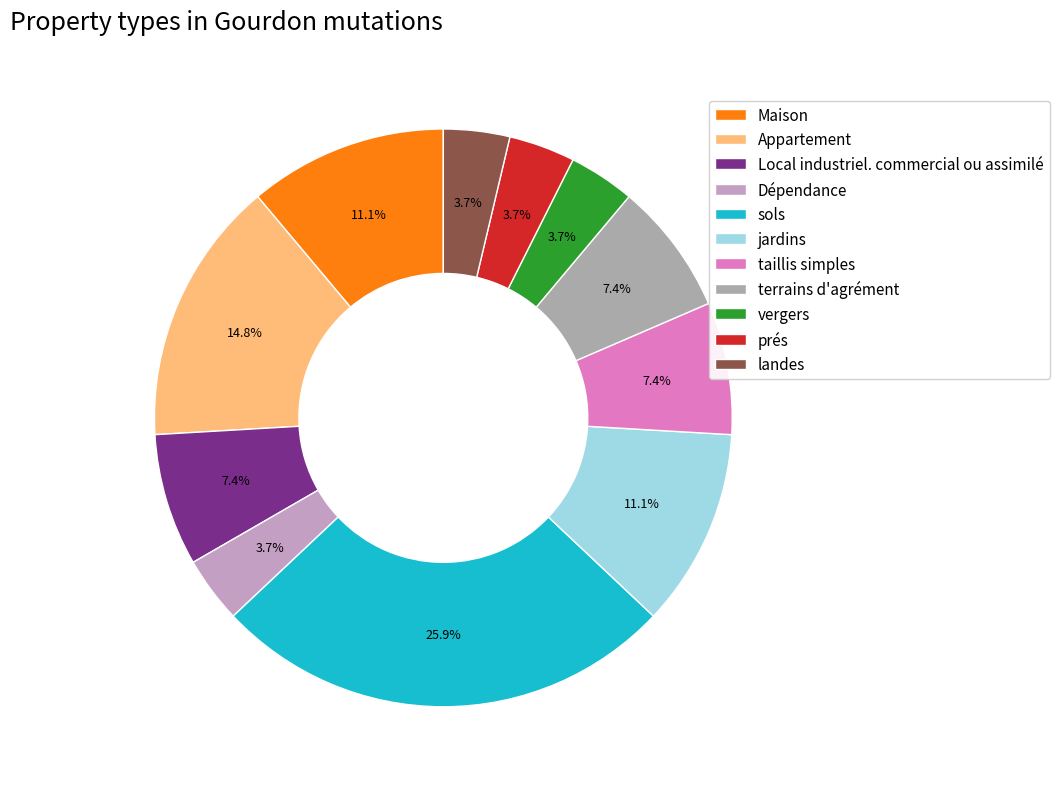

What percentage is the Appartement slice, to the nearest percent?

15%